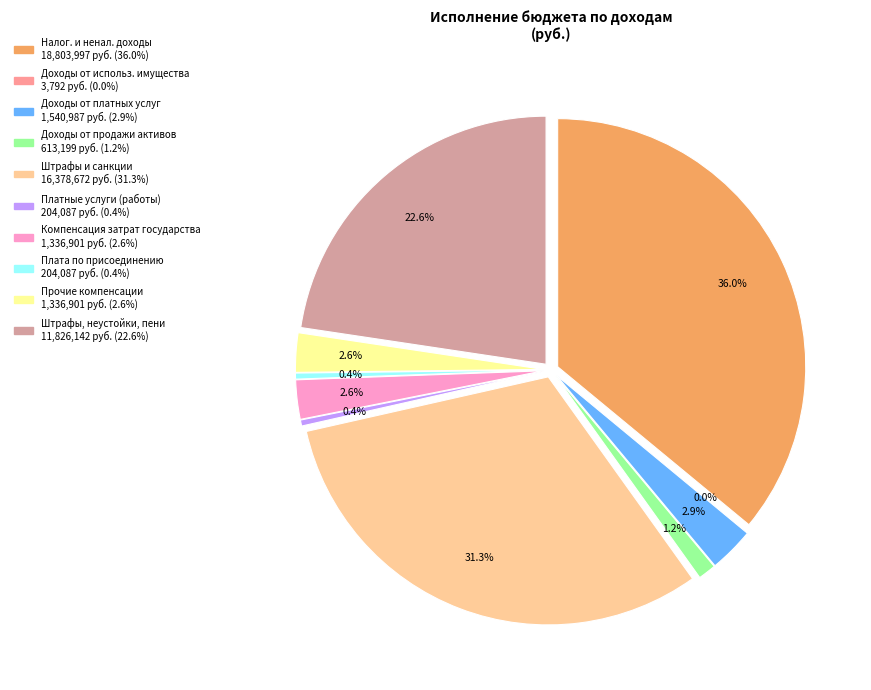

Is it true that ДОХОДЫ ОТ ИСПОЛЬЗОВАНИЯ ИМУЩЕСТВА is 0% of the pie?

True